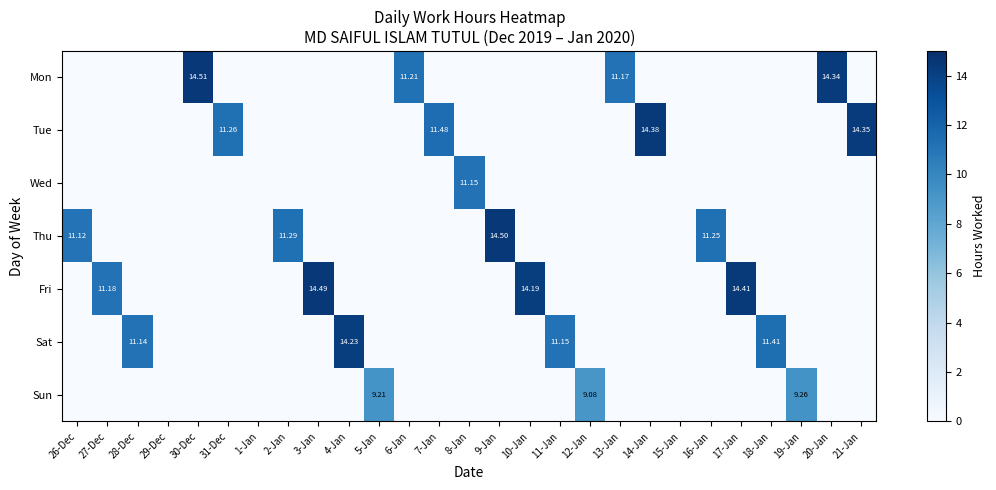

Which category has the highest value in the Thu series?

9-Jan